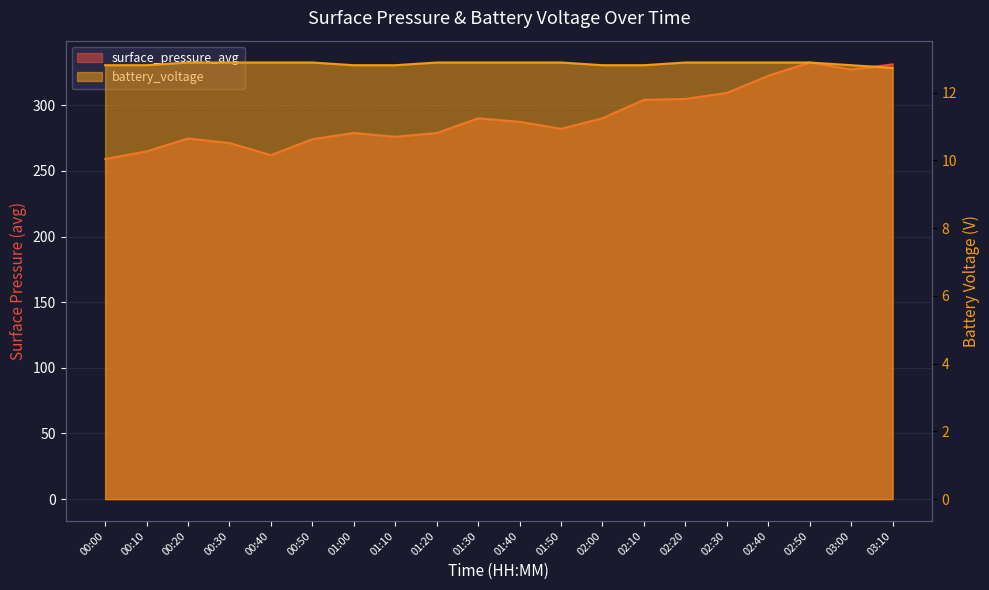

Where is surface_pressure_avg nearest to the value 295?

02:00